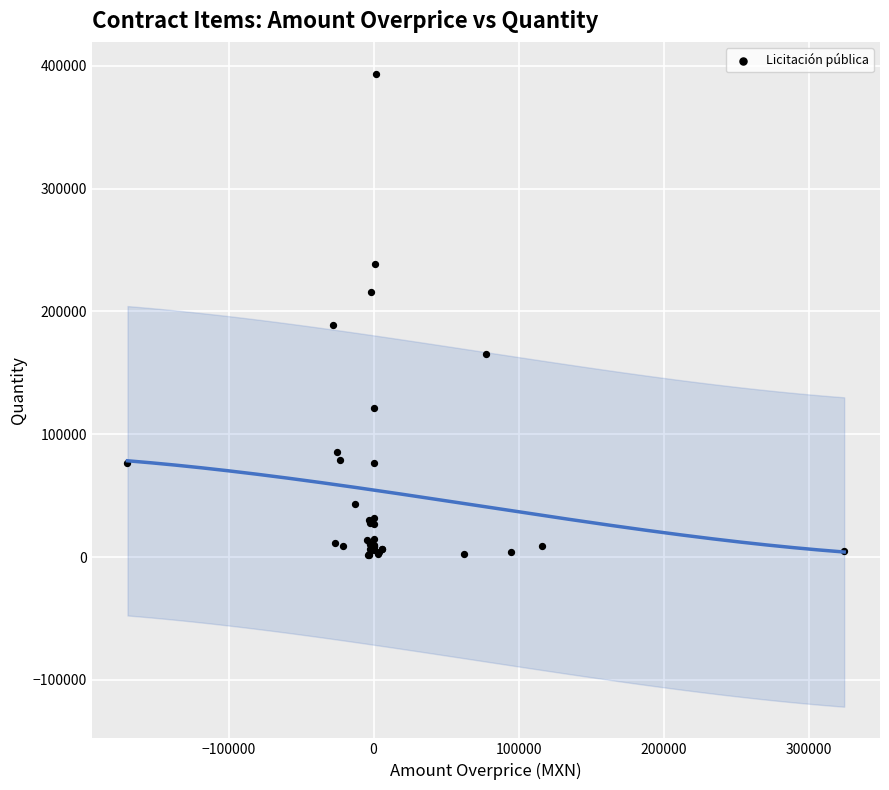

What Y value in the scatter plot is closest to 197578?

188677